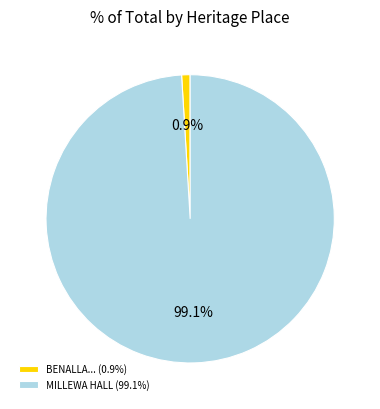

Which has a higher value, BENALLA BOTANICAL GARDENS AND ART GALLERY or MILLEWA HALL?

MILLEWA HALL